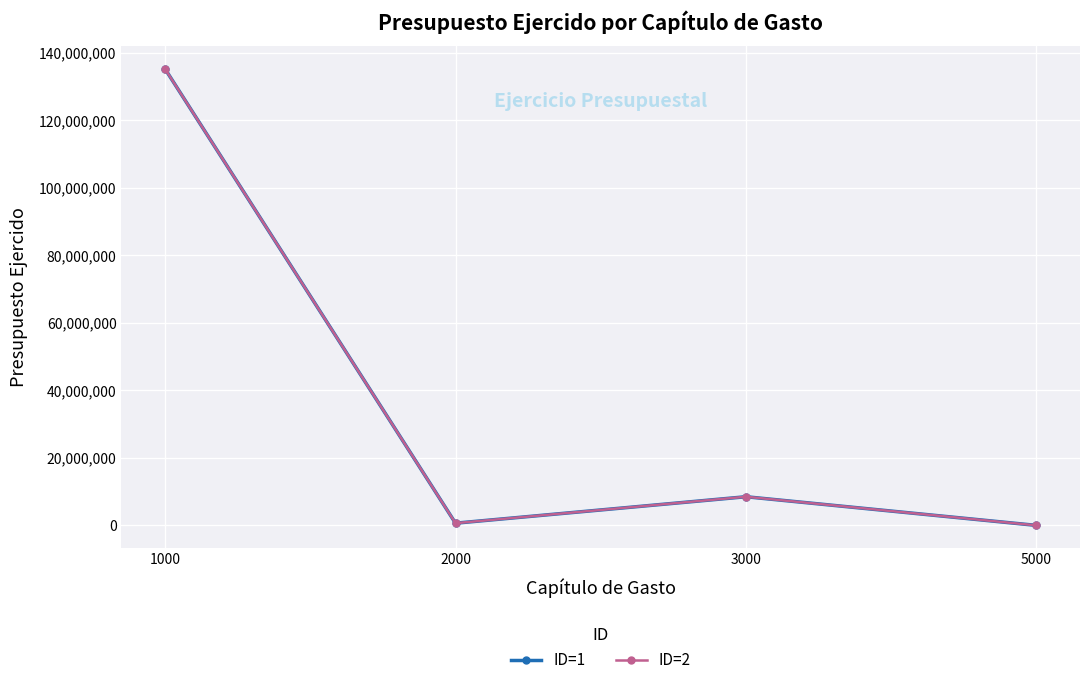

Which category has the highest value in the ID=2 series?

1000